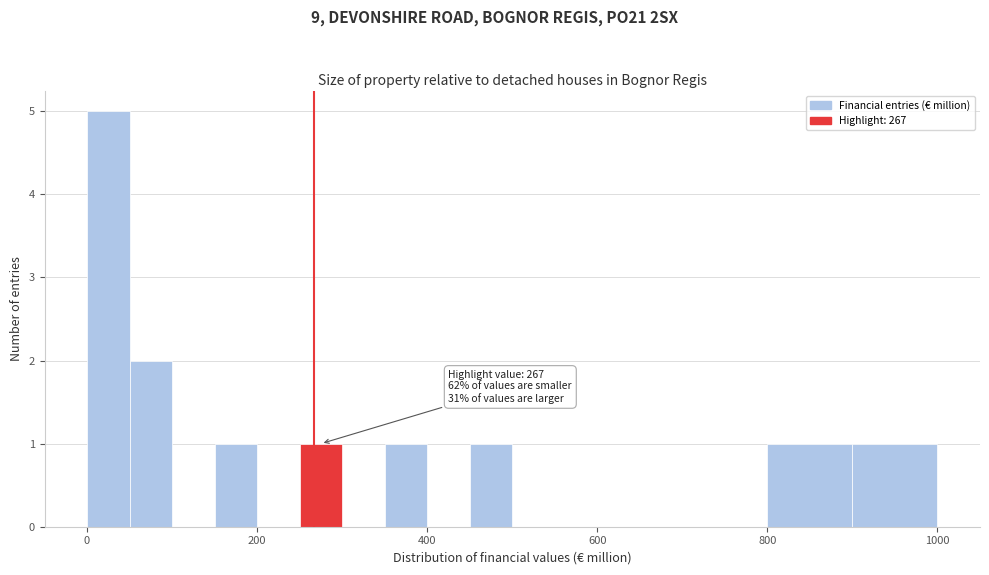

Read against the x-axis, roughly where is the centre of the tallest bar?

20